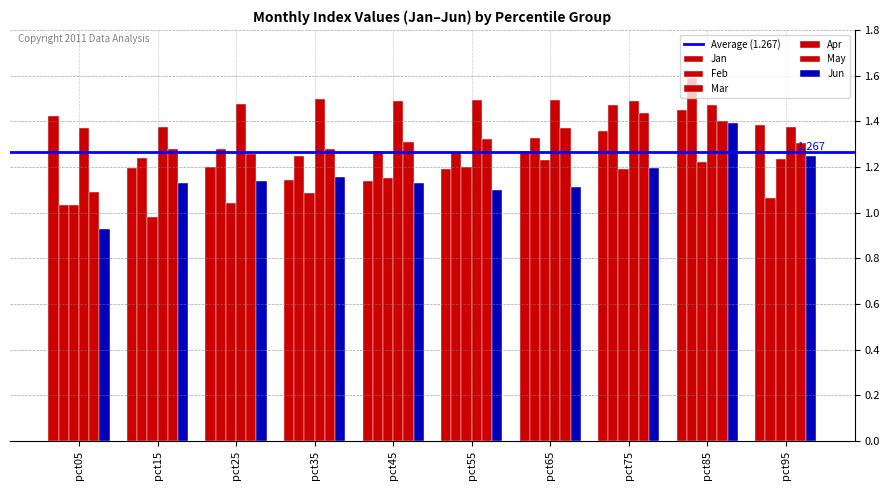

How many groups of bars are there?

10